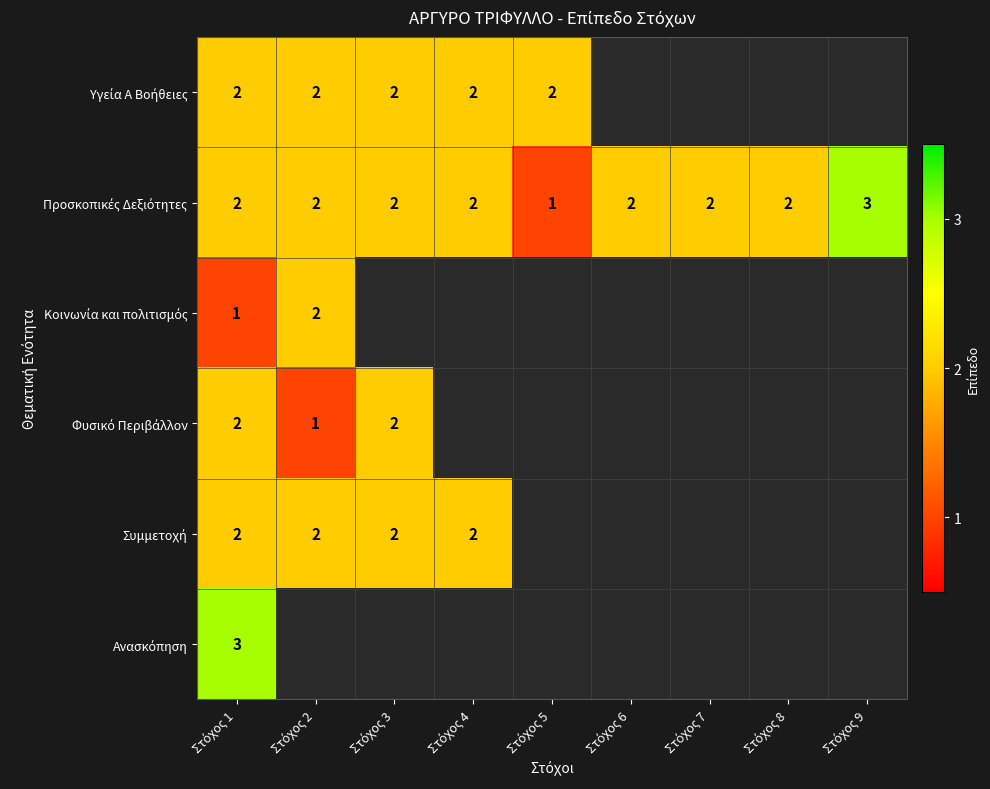

Is the value of Συμμετοχή at Στόχος 2 greater than the value of Ανασκόπηση at Στόχος 8?

No